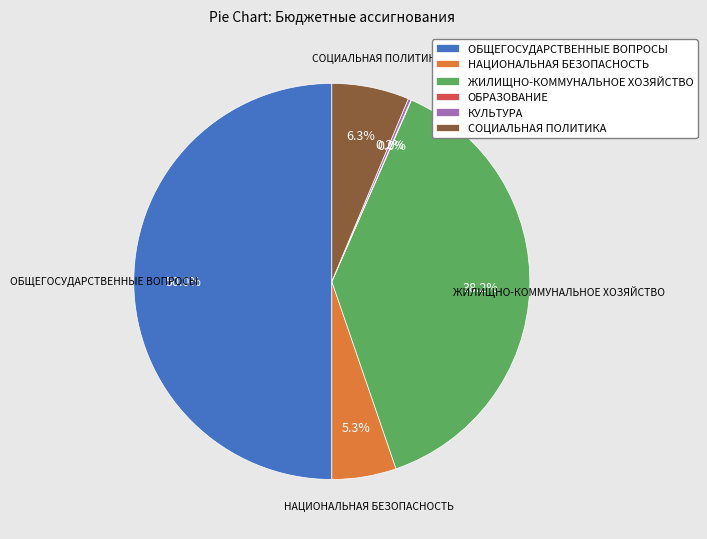

Is it true that ЖИЛИЩНО-КОММУНАЛЬНОЕ ХОЗЯЙСТВО is 32% of the pie?

False